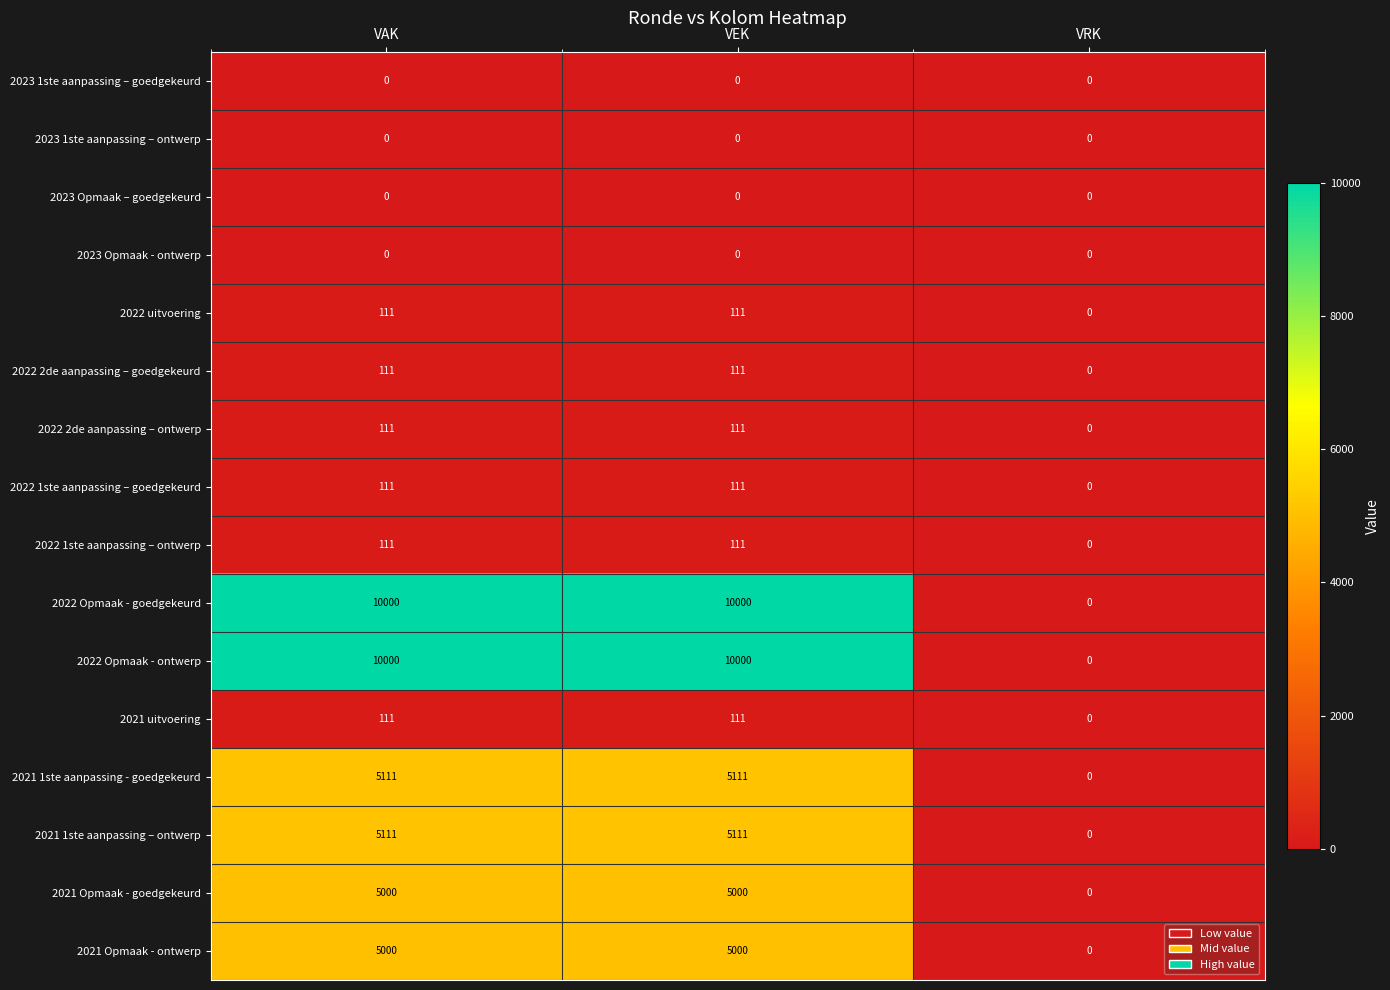

Where is 2021 uitvoering nearest to the value 55?

VRK